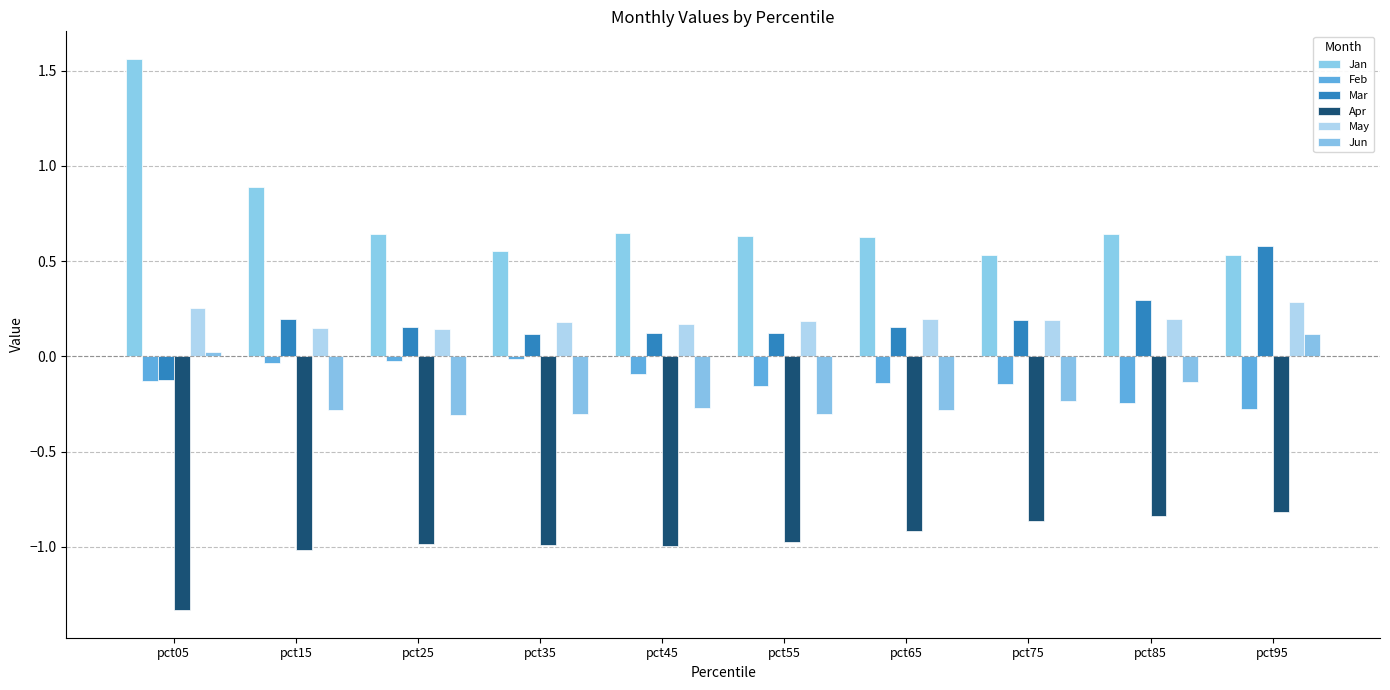

How many Jan values are between 0 and 1?

9